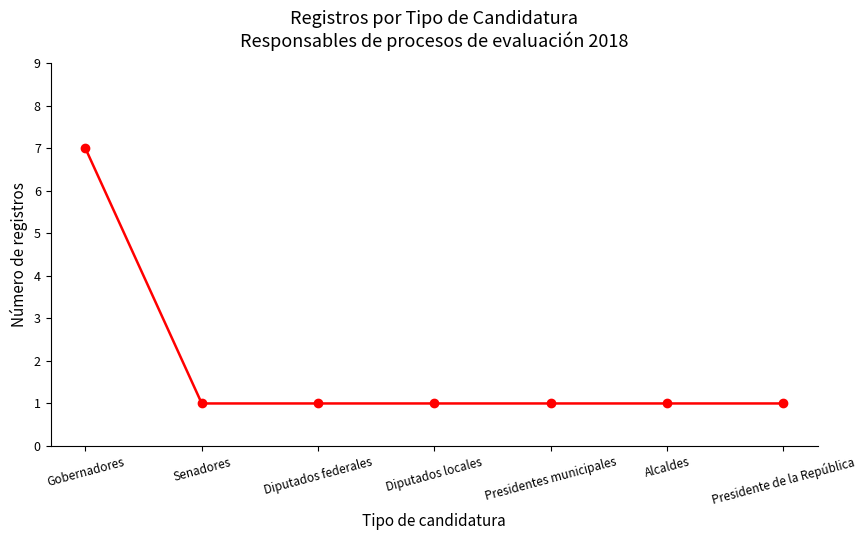

What position from the left is Diputados locales?

4